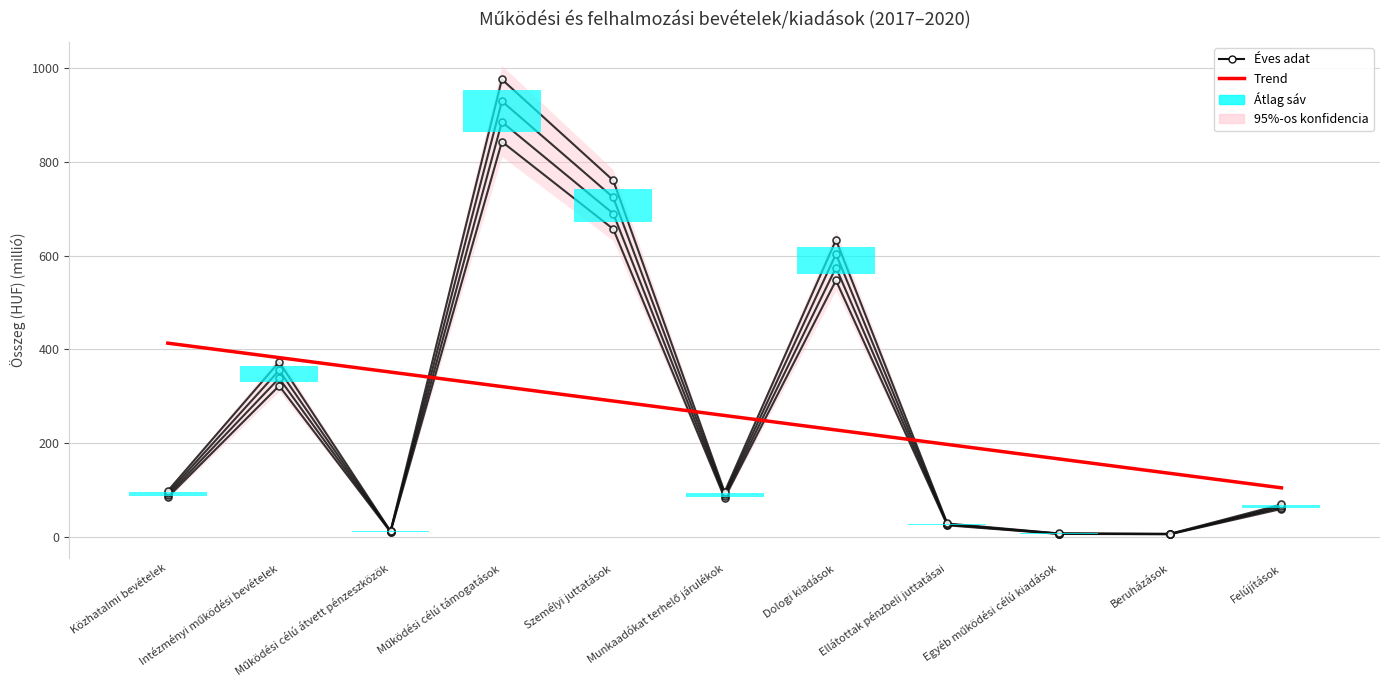

True or false: 2017 and 2018 cross at least once.

False